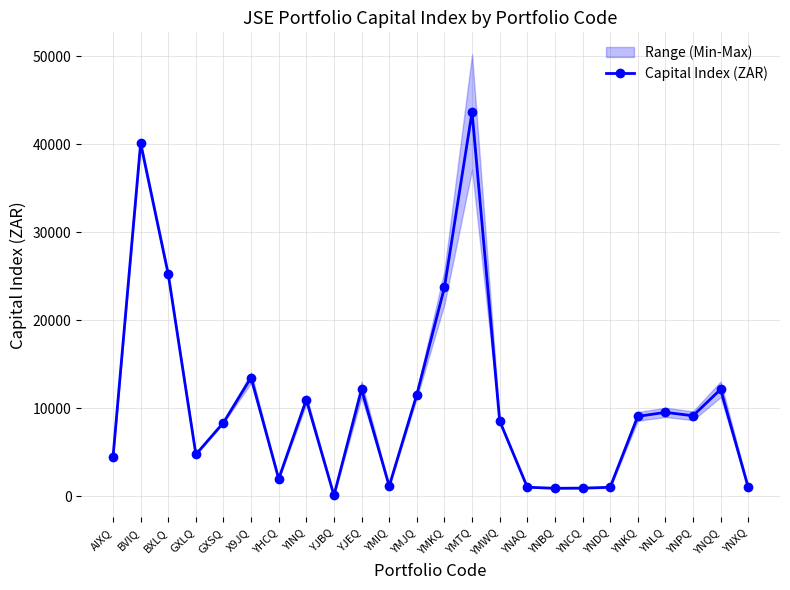

Which label corresponds to the largest value in the chart?

YMTQ